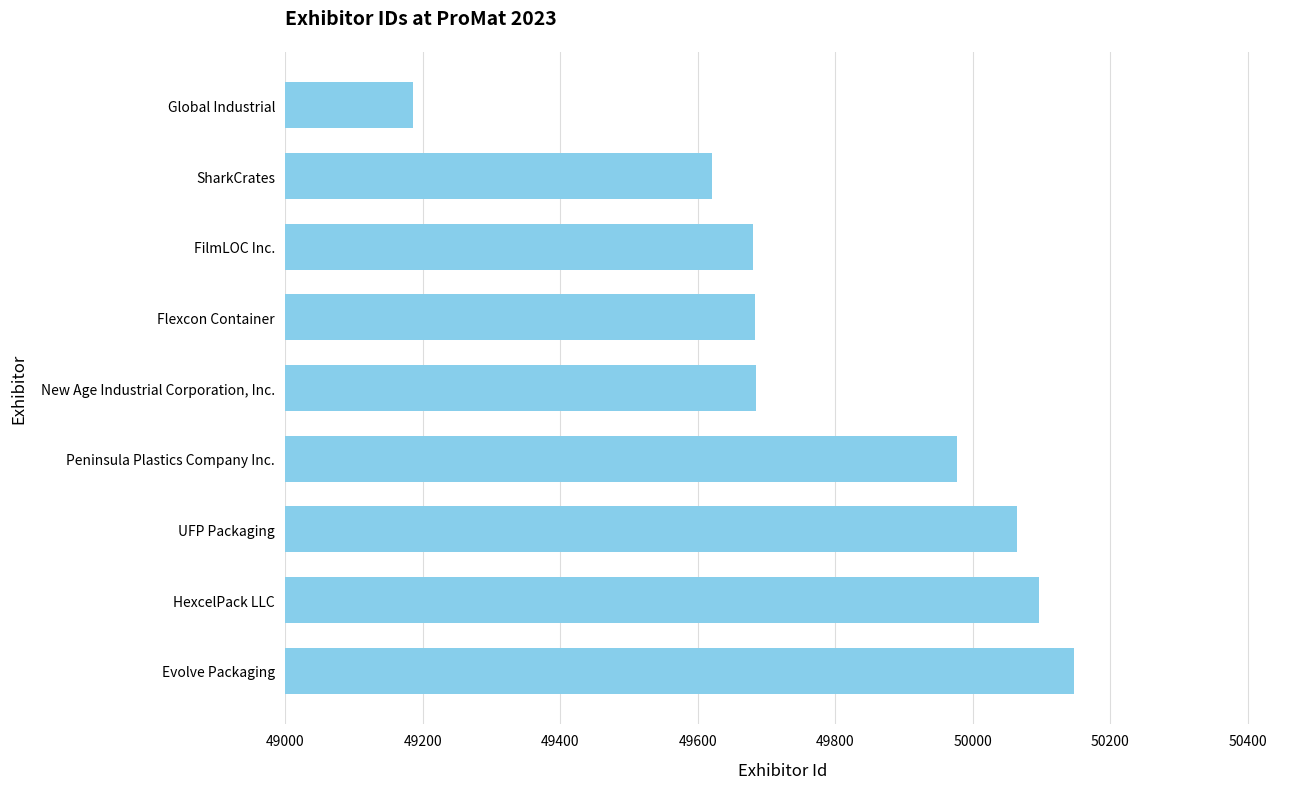

What is the change in value from Peninsula Plastics Company Inc. to New Age Industrial Corporation, Inc.?

-292